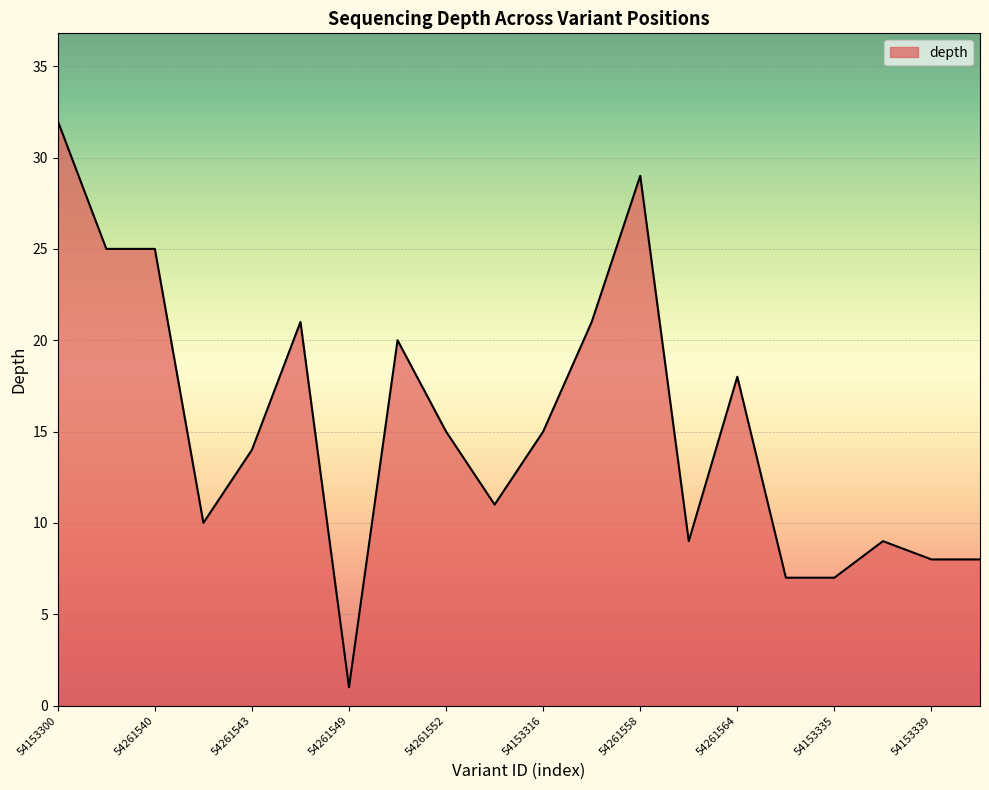

What is the difference between the maximum and minimum values?

31